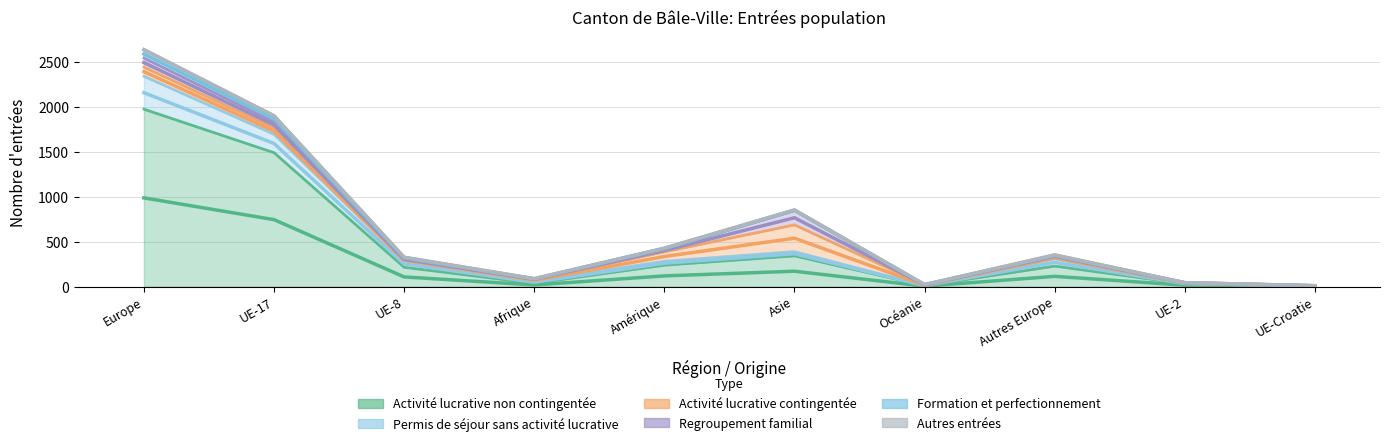

The Permis de séjour sans activité lucrative series shows 2972.8 at UE-17. True or false?

False